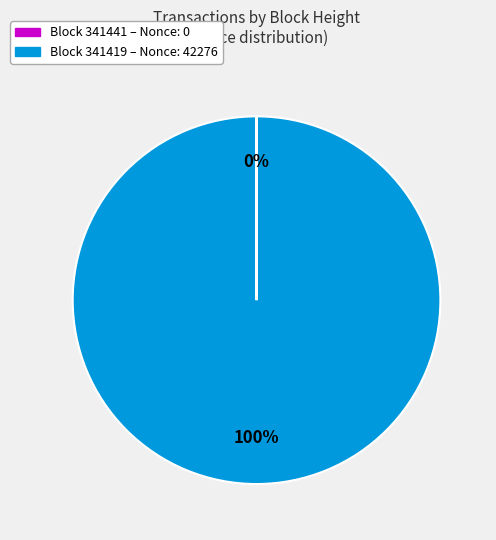

Does any single category account for the majority?

Yes